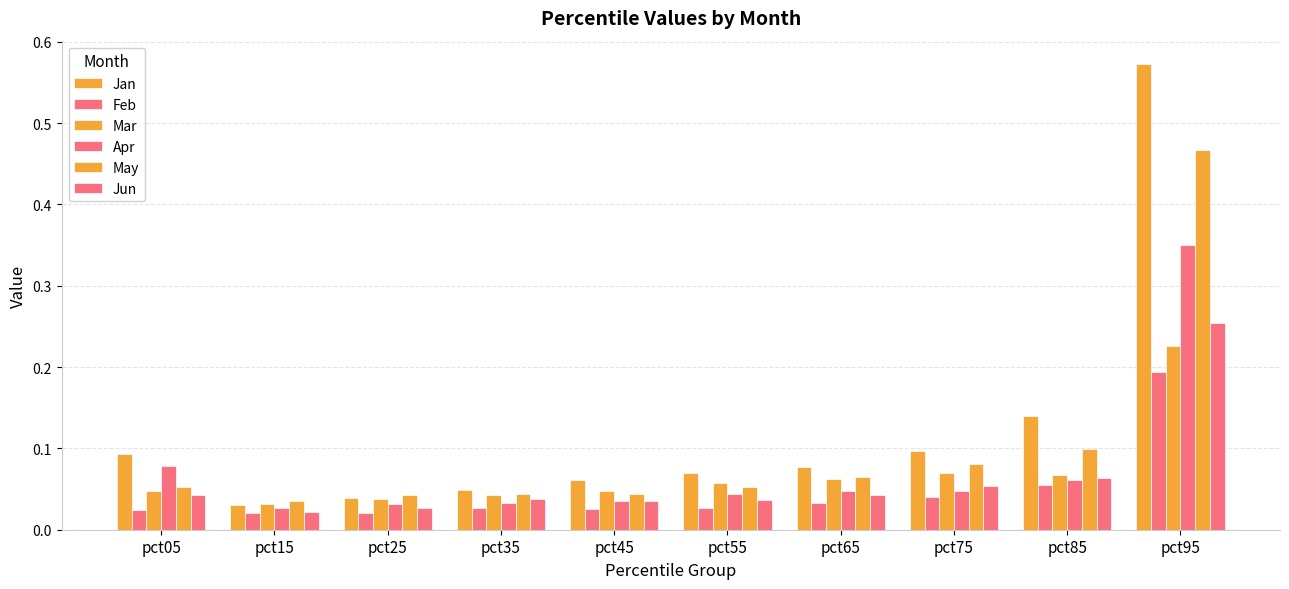

How many series are shown in this chart?

6